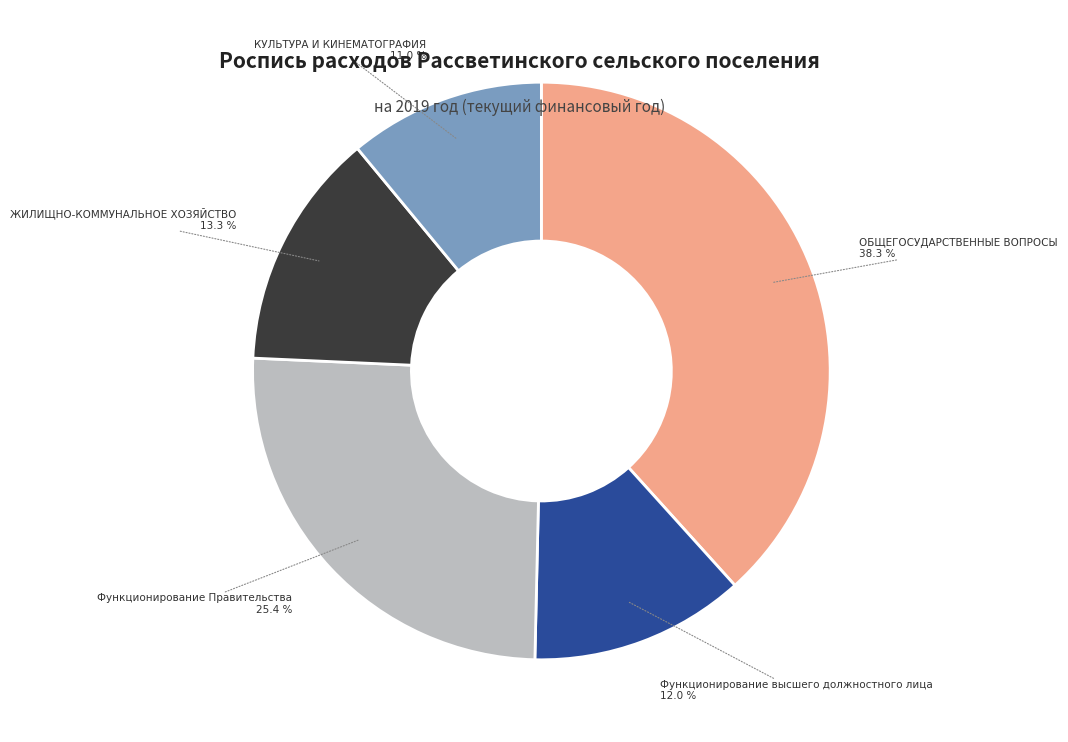

Is it true that КУЛЬТУРА И КИНЕМАТОГРАФИЯ is 11% of the pie?

True